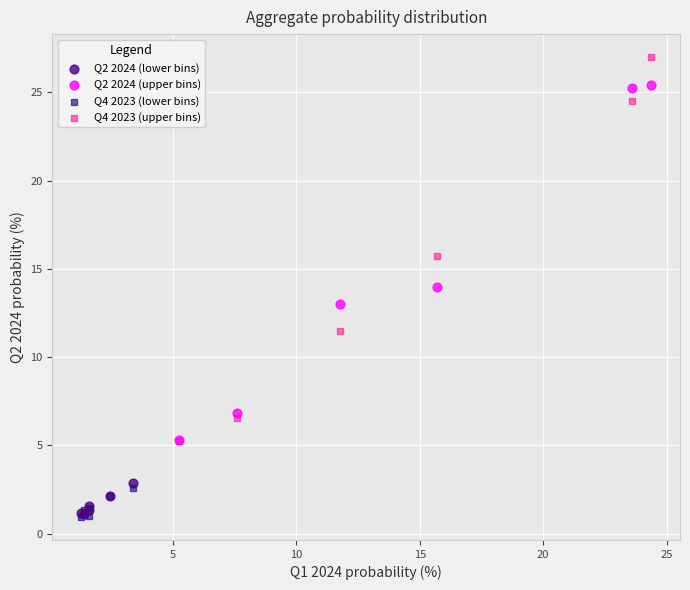

Which series has the largest Y range (max minus min)?

Q4 2023 (upper bins)